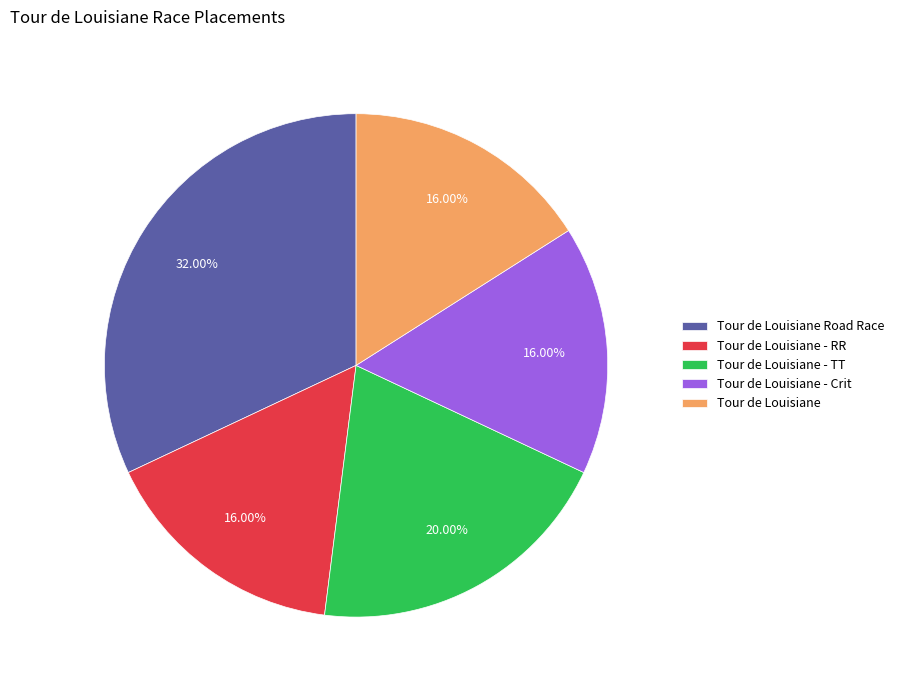

Is it true that Tour de Louisiane - TT is 26% of the pie?

False